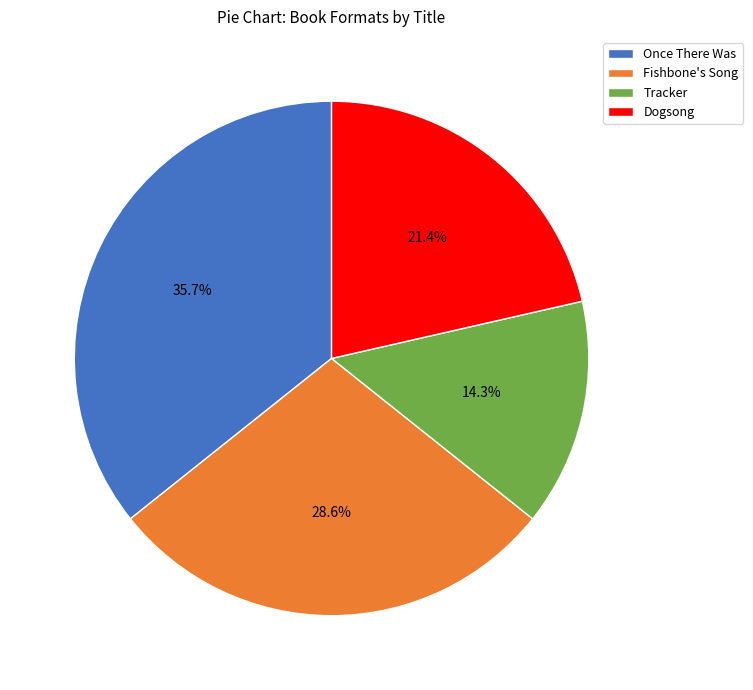

To the nearest percent, what percentage of the pie is Fishbone's Song?

29%